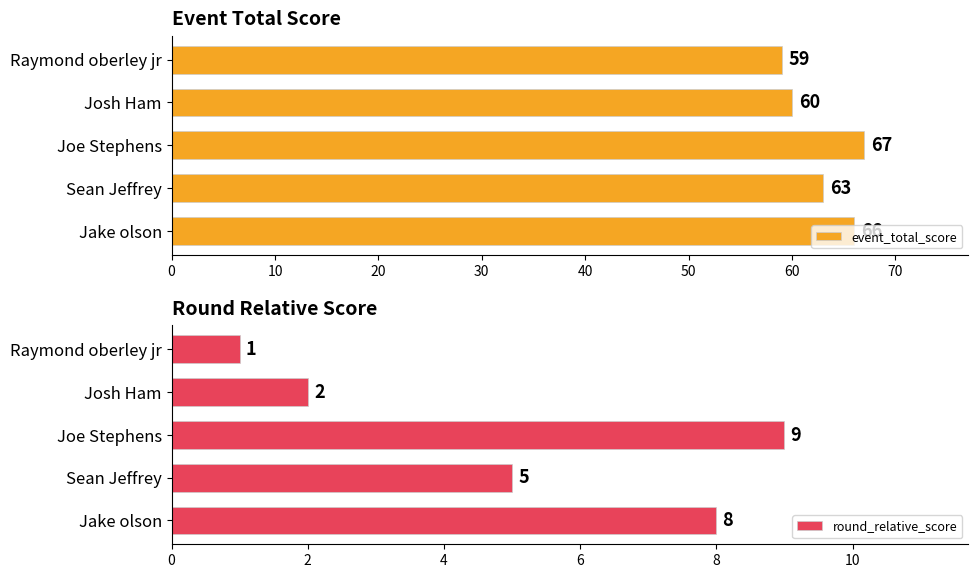

Count the number of data series in this chart.

2